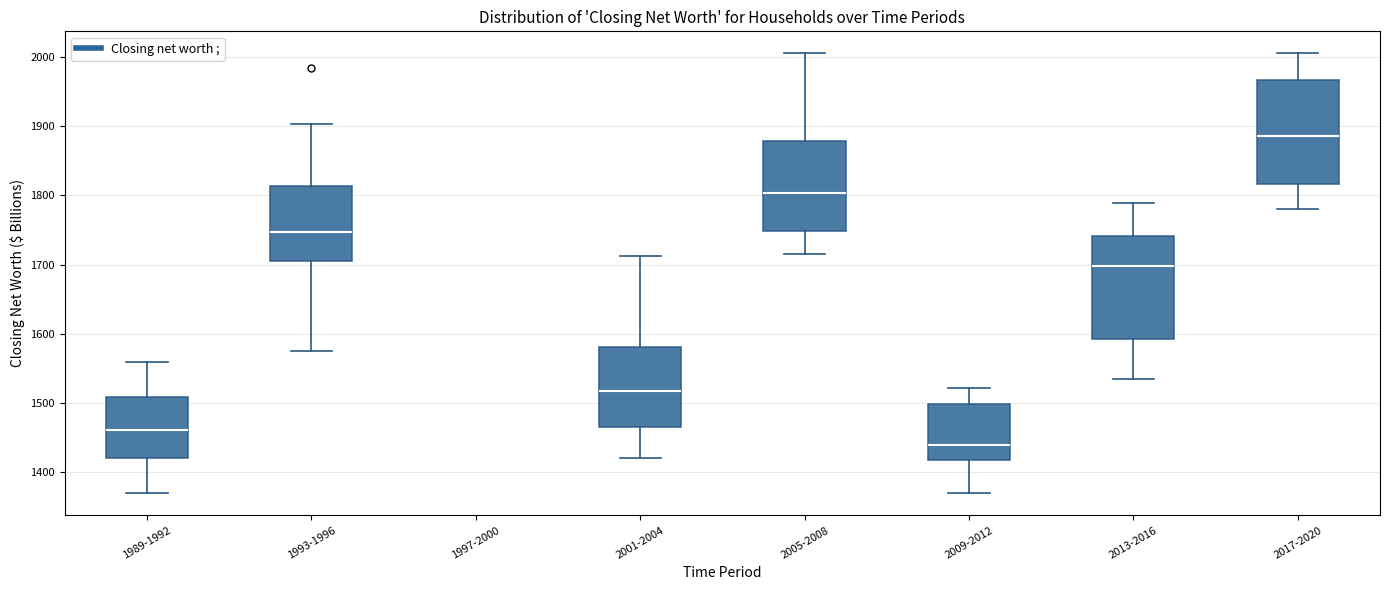

Reading left to right, transcribe this box plot: for each box, give where its median line is, the range the box spans, and where its two whiskers end, as read against the y-axis. The values are not printed on the chart, so give them approximately, as read against the axis.

1989-1992: median 1460, box 1420 to 1510, whiskers 1370 to 1560
1993-1996: median 1750, box 1710 to 1810, whiskers 1580 to 1900
1997-2000: box collapsed to a line at 2000, whiskers 2000 to 2000
2001-2004: median 1520, box 1470 to 1580, whiskers 1420 to 1710
2005-2008: median 1800, box 1750 to 1880, whiskers 1720 to 2000
2009-2012: median 1440, box 1420 to 1500, whiskers 1370 to 1520
2013-2016: median 1700, box 1590 to 1740, whiskers 1540 to 1790
2017-2020: median 1890, box 1820 to 1970, whiskers 1780 to 2000